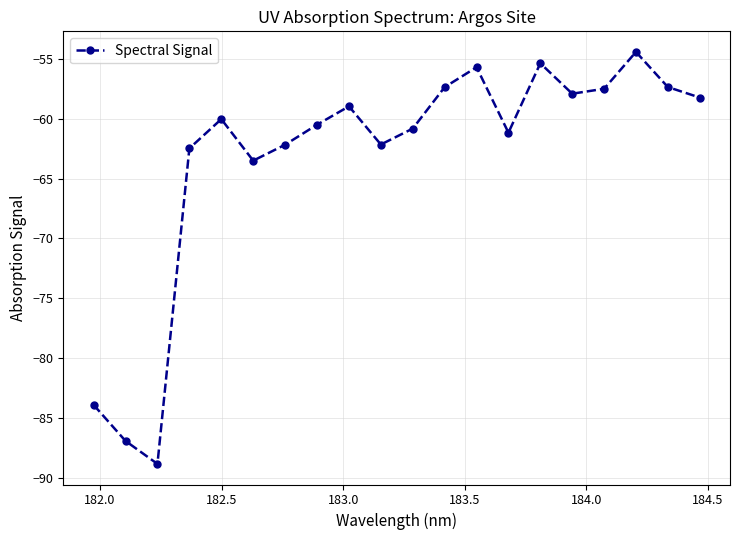

What is the value of the 17th point from the left?

-57.5